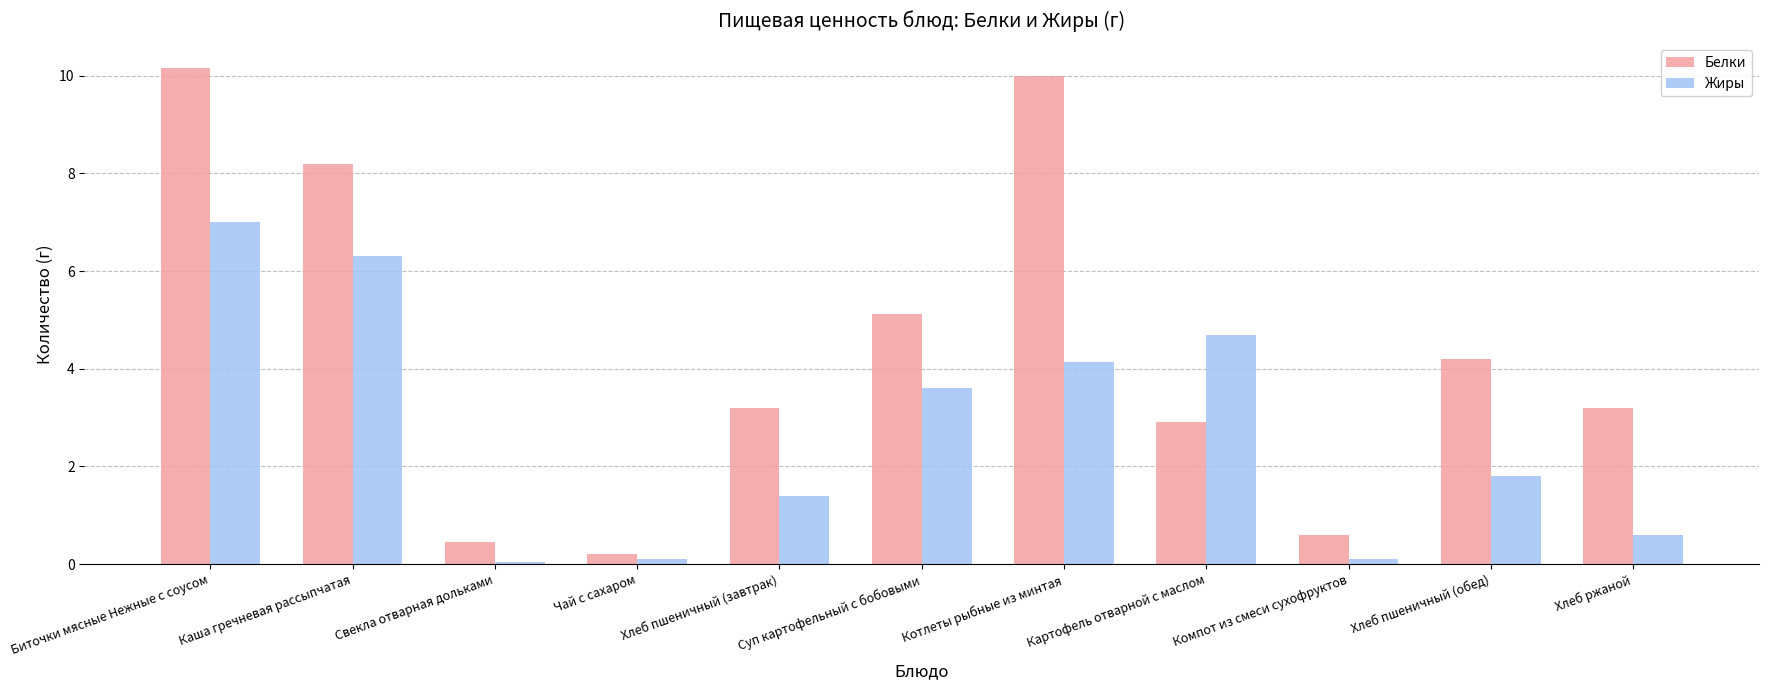

Rank the series at Хлеб пшеничный (завтрак) from highest to lowest value.

Белки, Жиры